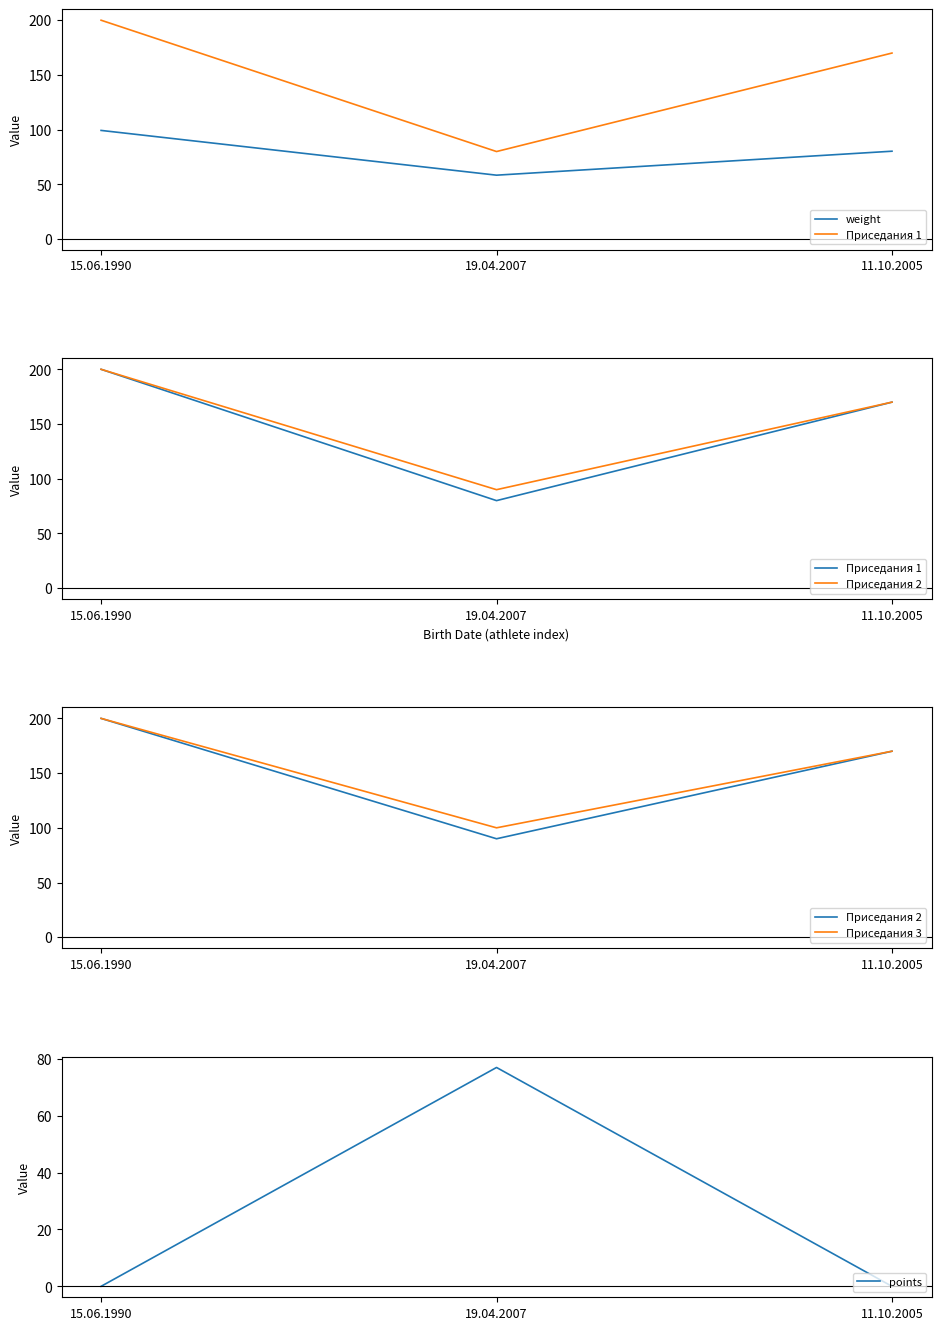

Which label corresponds to the largest value in the chart?

15.06.1990